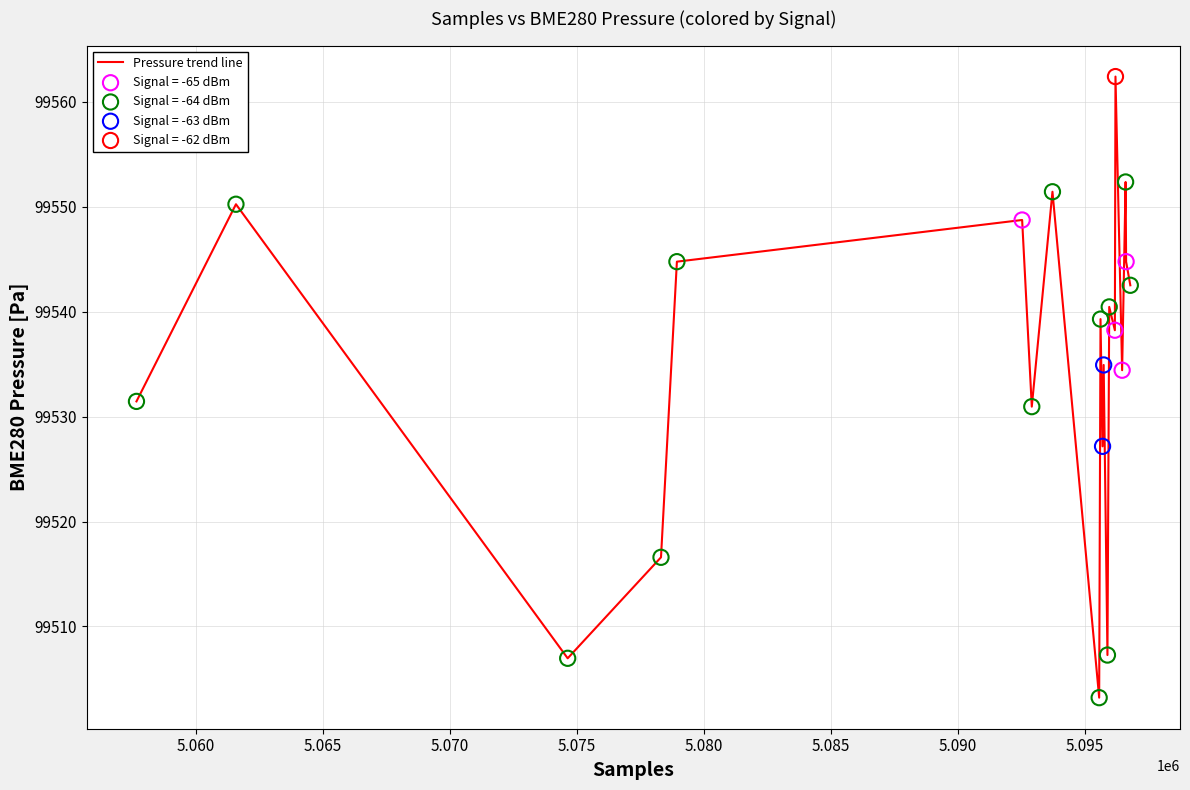

What is the greatest value displayed?

99562.4